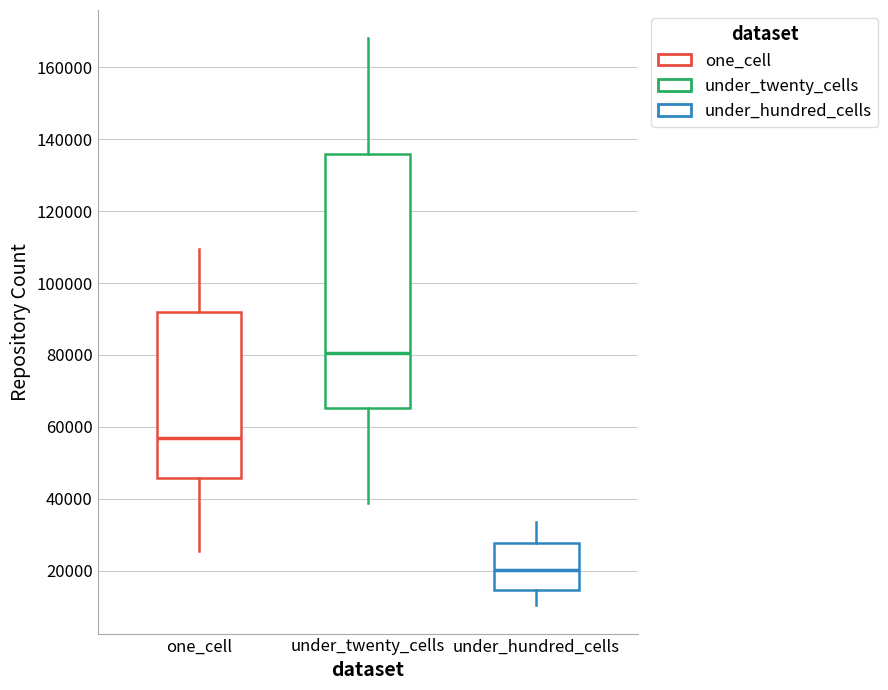

Reading left to right, read every box against the y-axis: the position of its median line, the range the box covers, and the ends of its whiskers. The values are not printed on the chart, so give them approximately, as read against the axis.

one_cell: median 56000, box 46000 to 92000, whiskers 26000 to 110000
under_twenty_cells: median 80000, box 66000 to 136000, whiskers 38000 to 168000
under_hundred_cells: median 20000, box 14000 to 28000, whiskers 10000 to 34000